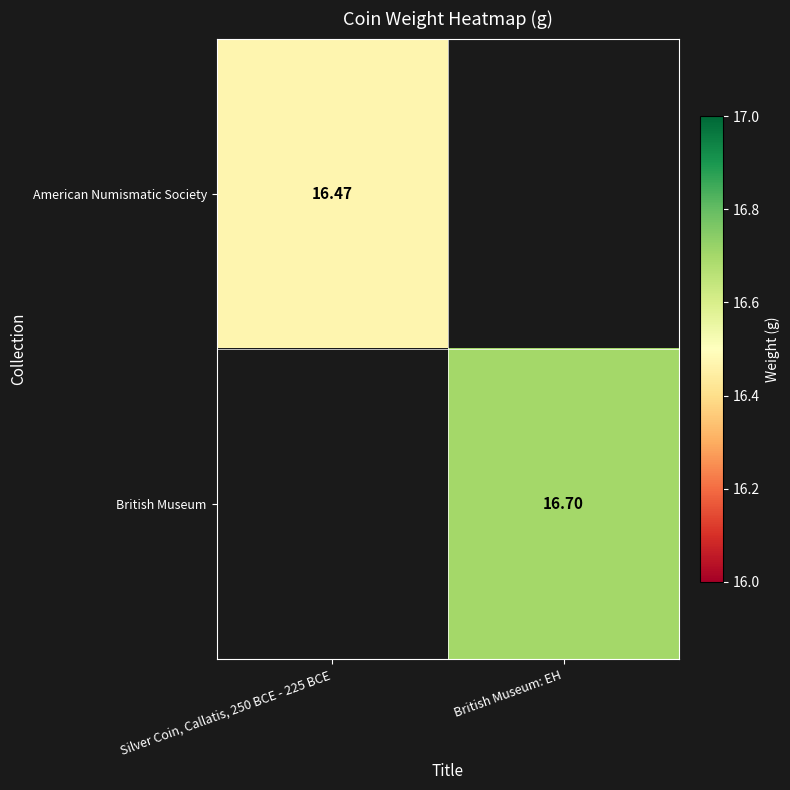

Which category has the lowest value across all series?

Silver Coin, Callatis, 250 BCE - 225 BCE